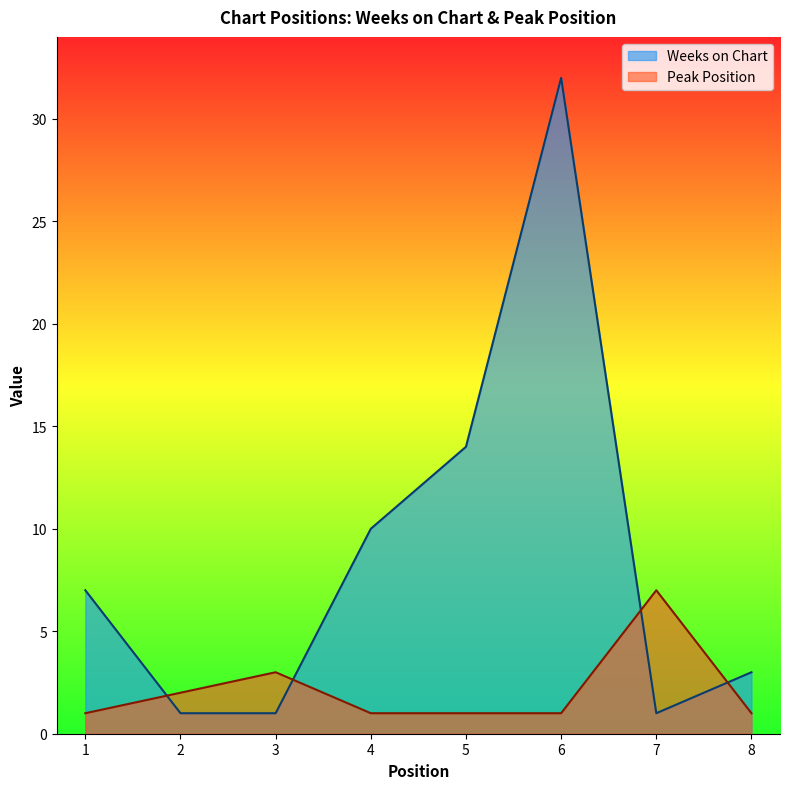

At how many categories does at least one series exceed 18?

1